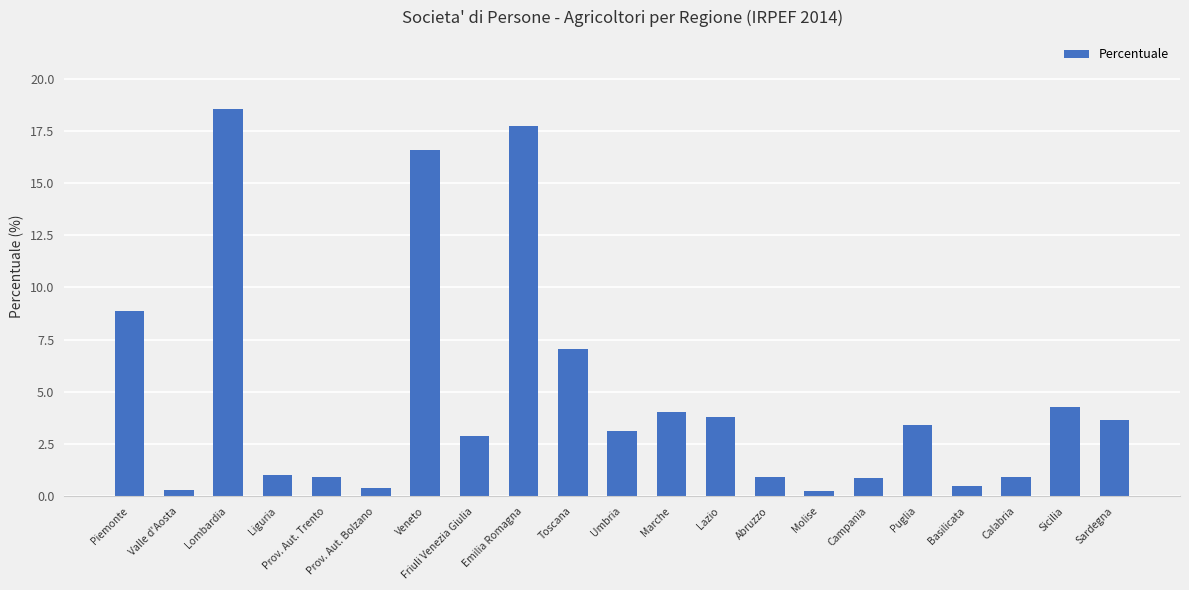

What is the greatest value displayed?

18.5